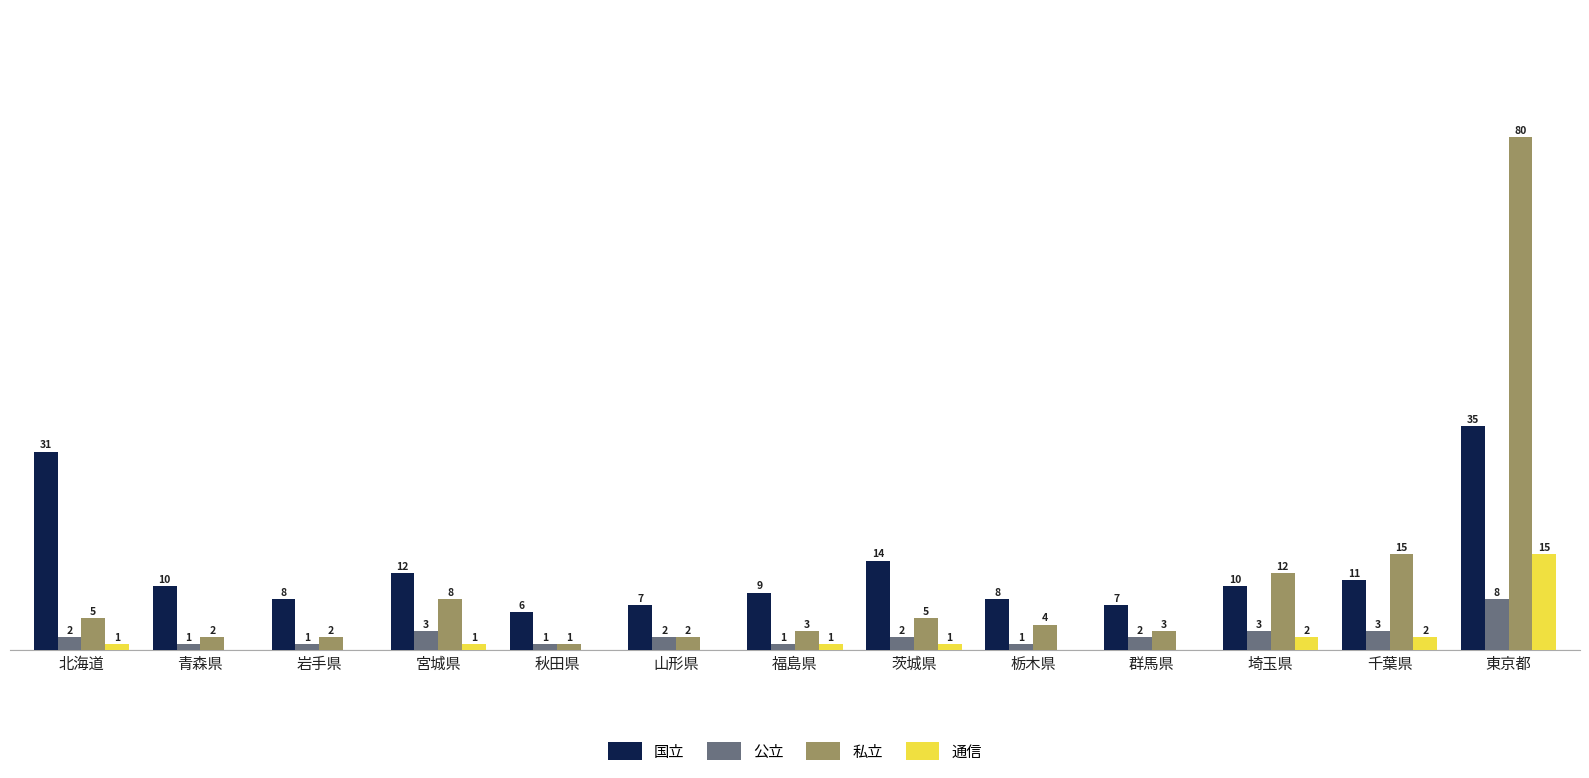

Is the value of 公立 at 岩手県 greater than the value of 私立 at 青森県?

No